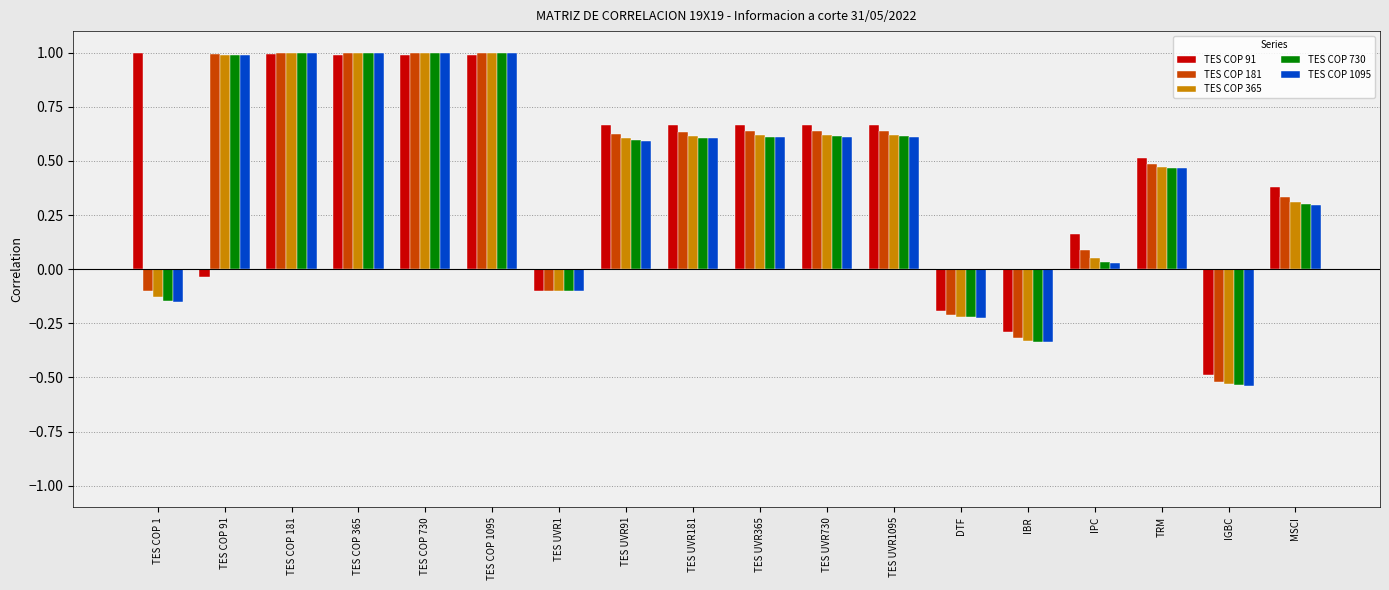

What are all the series names shown in the legend?

TES COP 91, TES COP 181, TES COP 365, TES COP 730, TES COP 1095